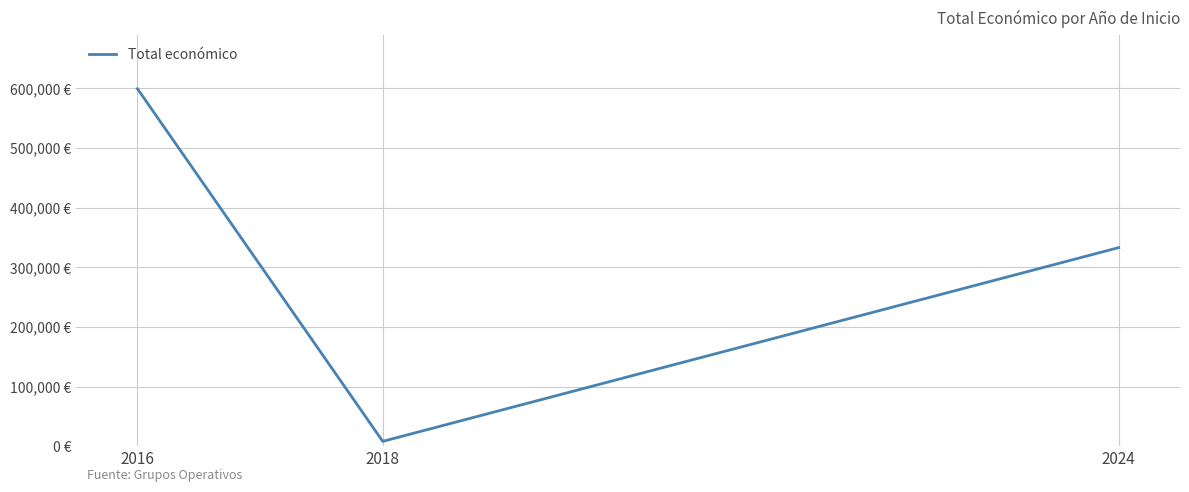

What is the smallest value displayed?

8000